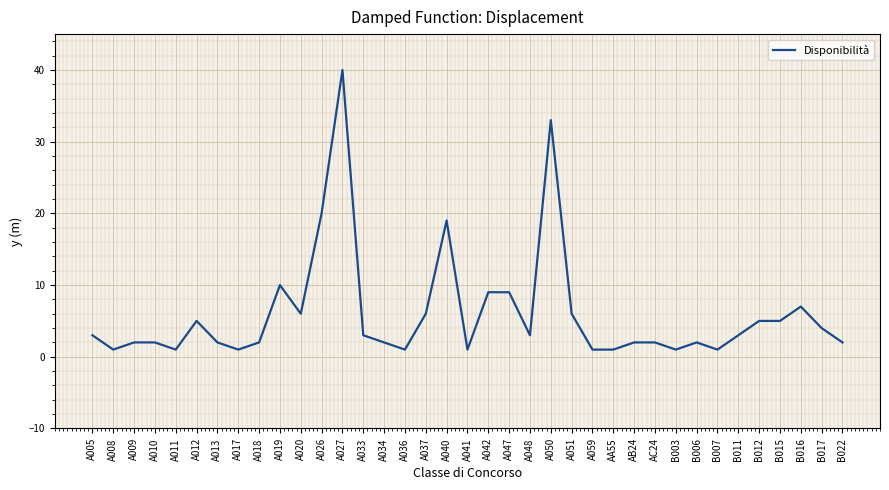

The chart shows a value of 28 at A040. True or false?

False